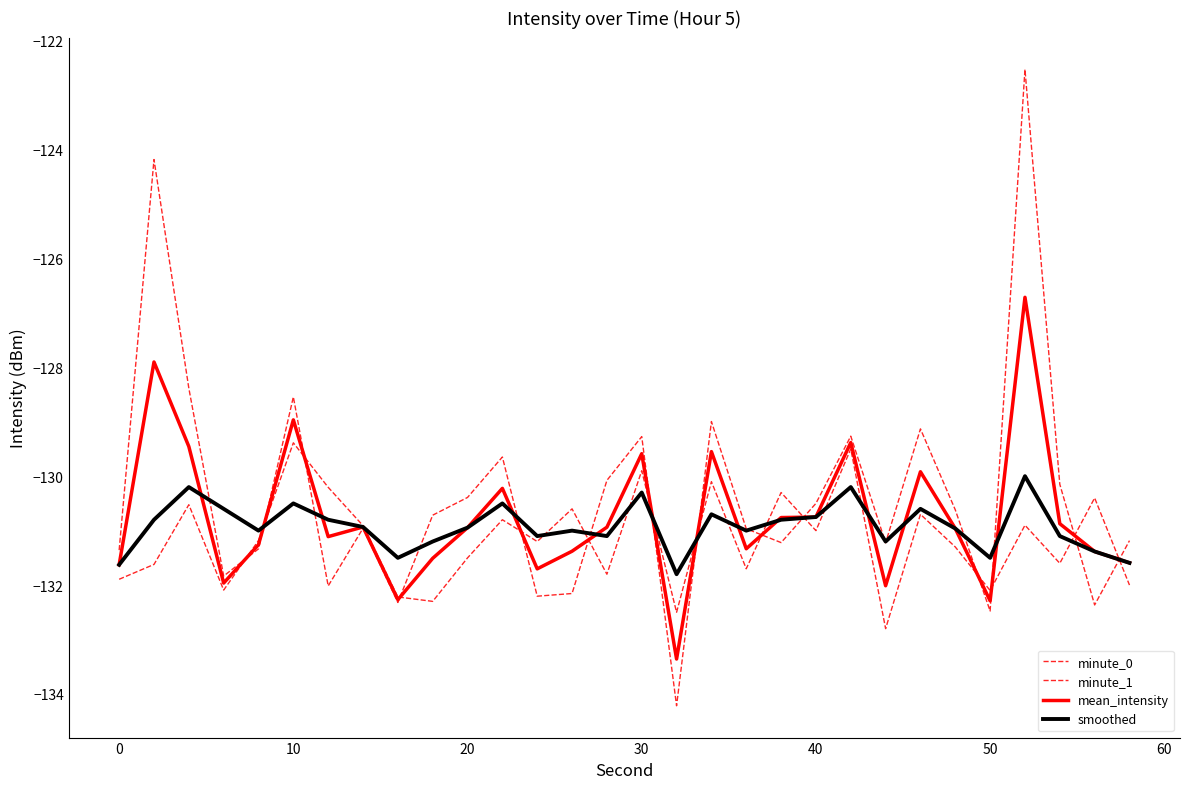

Reading right to left, transcribe all the data shown in this chart.

minute_0: -131.2	-132.4	-130.1	-122.5	-132.5	-130.6	-129.1	-131.2	-129.3	-130.5	-131.2	-131.0	-129.0	-134.2	-129.3	-130.1	-132.2	-132.2	-129.6	-130.4	-130.7	-132.3	-131.0	-132.0	-128.5	-131.3	-131.8	-128.4	-124.2	-131.4
minute_1: -132.0	-130.4	-131.6	-130.9	-132.1	-131.3	-130.7	-132.8	-129.5	-131.0	-130.3	-131.7	-130.1	-132.5	-129.9	-131.8	-130.6	-131.2	-130.8	-131.5	-132.3	-132.2	-130.9	-130.2	-129.4	-131.2	-132.1	-130.5	-131.6	-131.9
mean_intensity: -131.6	-131.4	-130.9	-126.7	-132.3	-131.0	-129.9	-132.0	-129.4	-130.8	-130.8	-131.3	-129.5	-133.4	-129.6	-130.9	-131.4	-131.7	-130.2	-130.9	-131.5	-132.3	-130.9	-131.1	-129.0	-131.3	-132.0	-129.5	-127.9	-131.6
smoothed: -131.6	-131.4	-131.1	-130.0	-131.5	-131.0	-130.6	-131.2	-130.2	-130.8	-130.8	-131.0	-130.7	-131.8	-130.3	-131.1	-131.0	-131.1	-130.5	-130.9	-131.2	-131.5	-130.9	-130.8	-130.5	-131.0	-130.6	-130.2	-130.8	-131.6